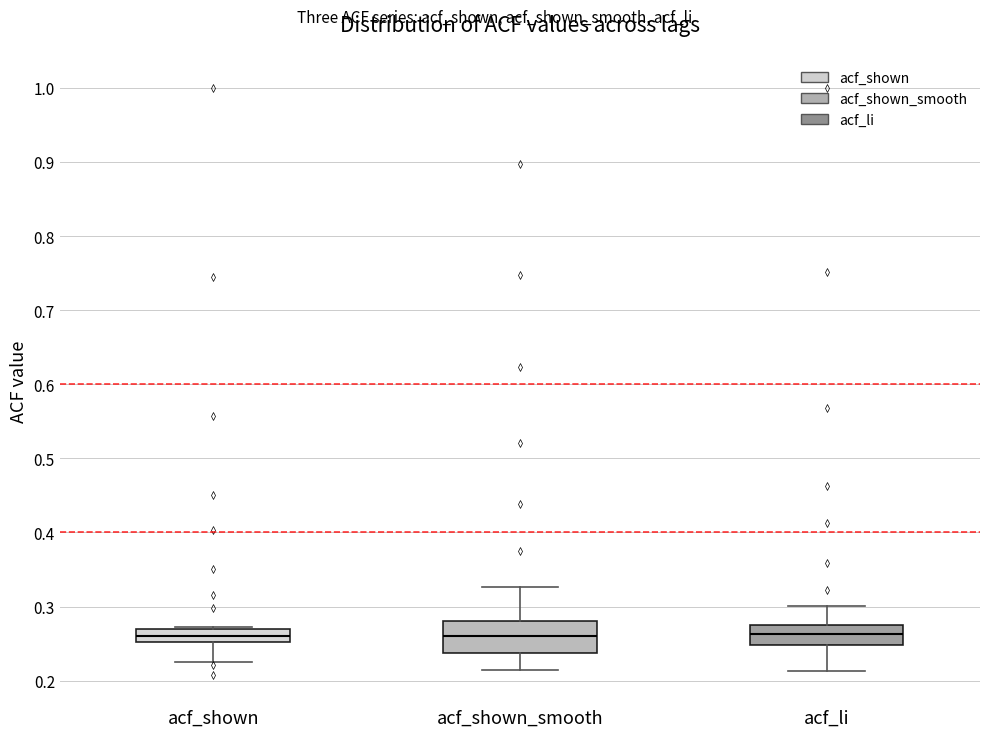

Reading left to right, read every box against the y-axis: the position of its median line, the range the box covers, and the ends of its whiskers. The values are not printed on the chart, so give them approximately, as read against the axis.

acf_shown: median 0.26, box 0.25 to 0.27, whiskers 0.23 to 0.27
acf_shown_smooth: median 0.26, box 0.24 to 0.28, whiskers 0.22 to 0.33
acf_li: median 0.26, box 0.25 to 0.27, whiskers 0.21 to 0.30